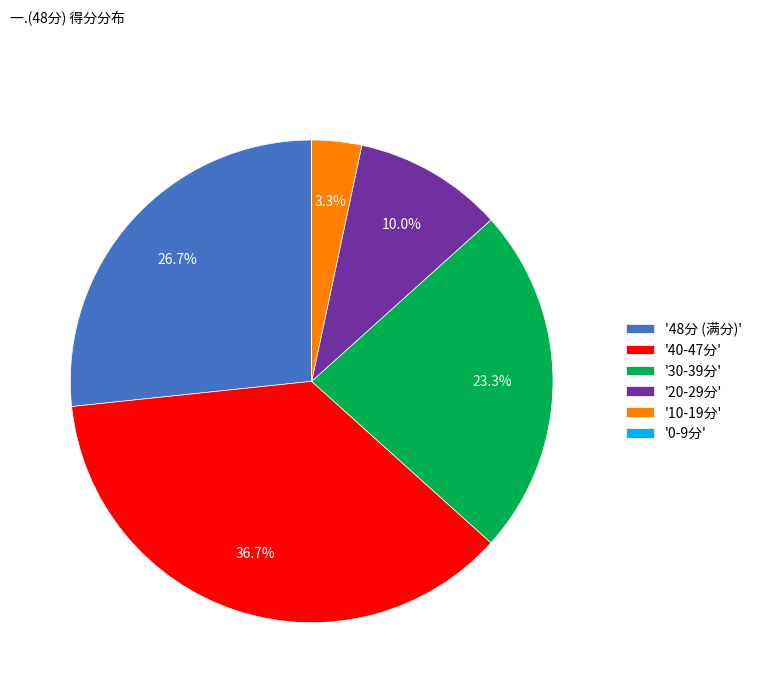

Combined, do '30-39分' and '40-47分' account for over 50%?

Yes